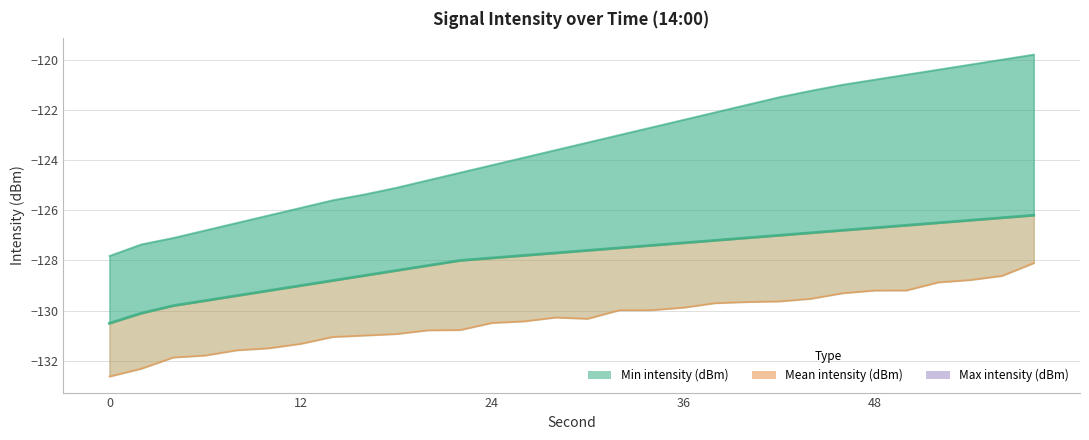

True or false: Max intensity (dBm) and Min intensity (dBm) cross at least once.

False